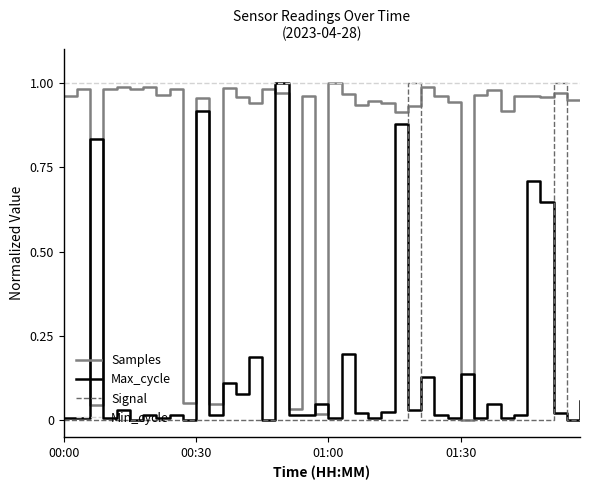

Which series has the largest total across all categories?

Min_cycle